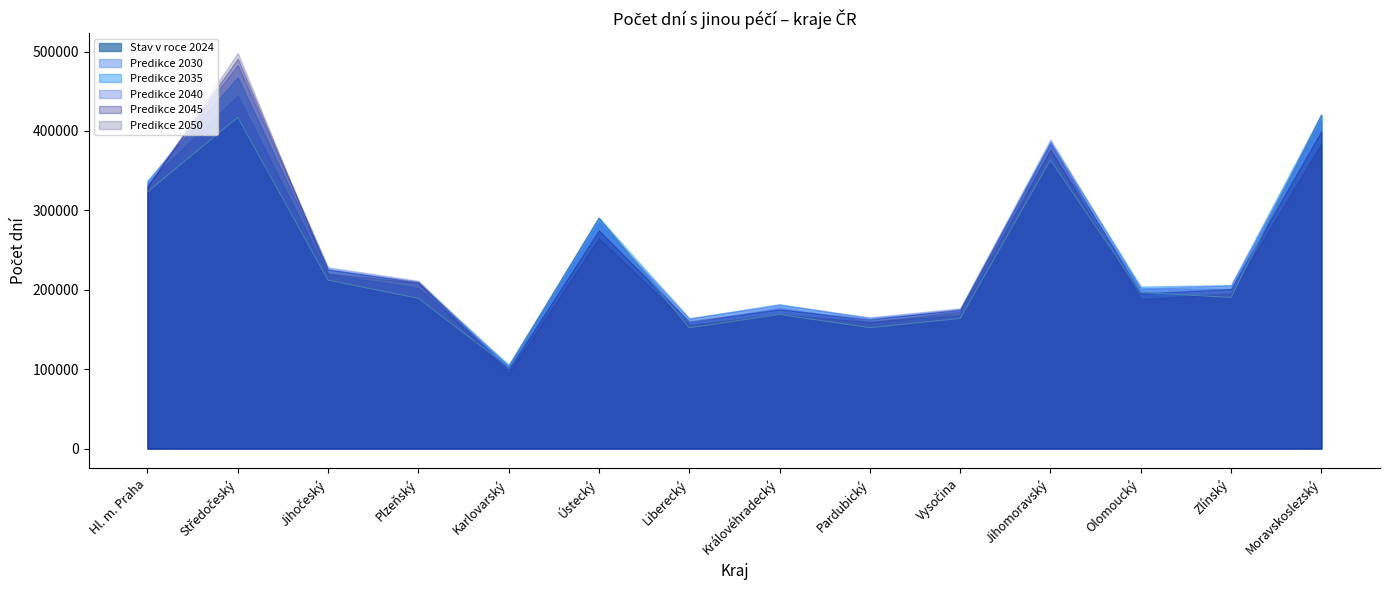

True or false: Predikce 2035 and Predikce 2030 intersect in this chart.

False